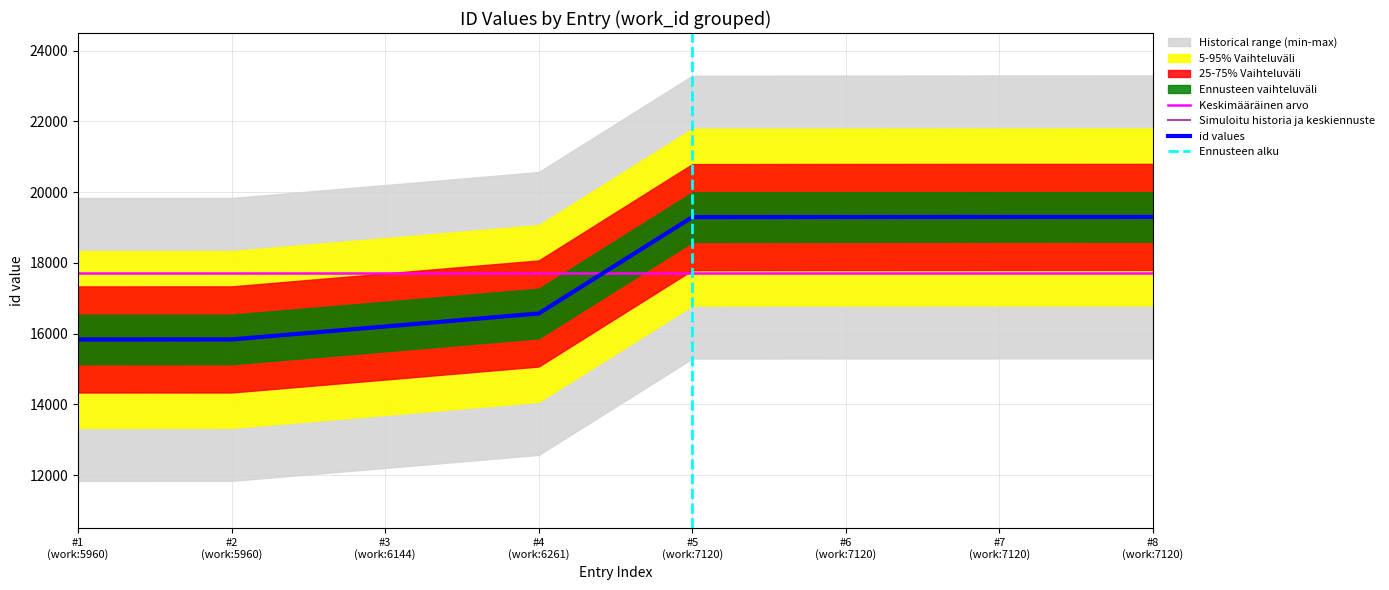

Does the chart display data point markers on the line(s)?

No